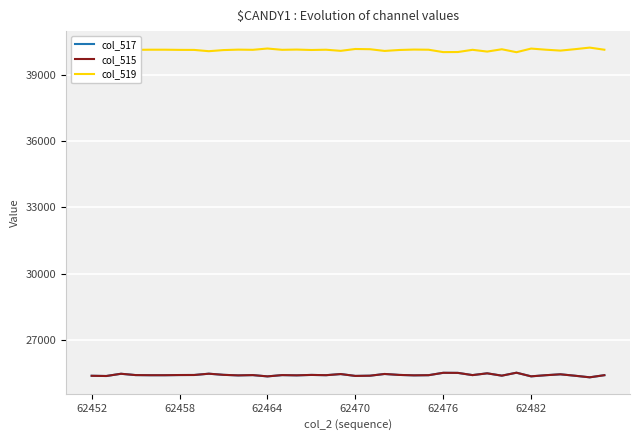

What is the highest value of the col_517 series?

25526